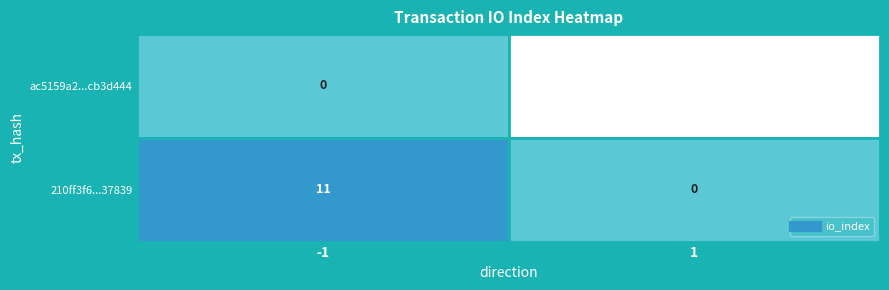

Rank the categories by 210ff3f6...37839 value from lowest to highest.

1, -1